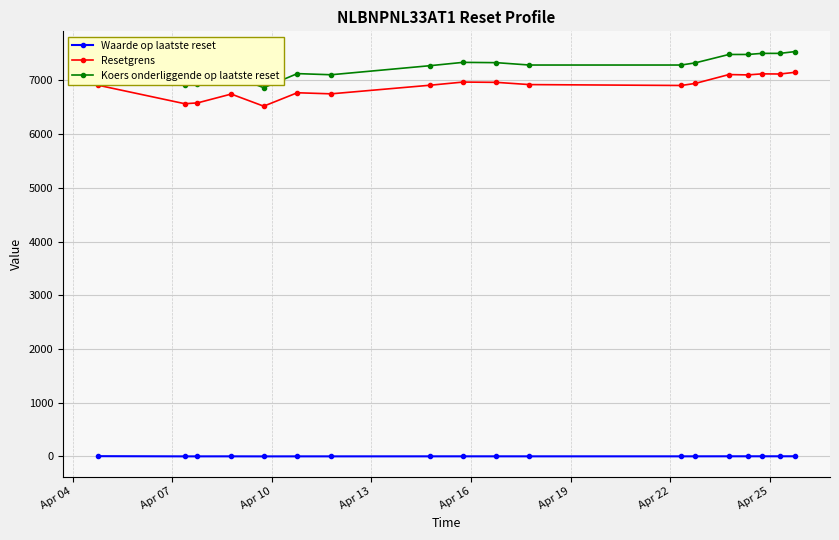

List the series in order of their peak value, lowest first.

Waarde op laatste reset, Resetgrens, Koers onderliggende op laatste reset